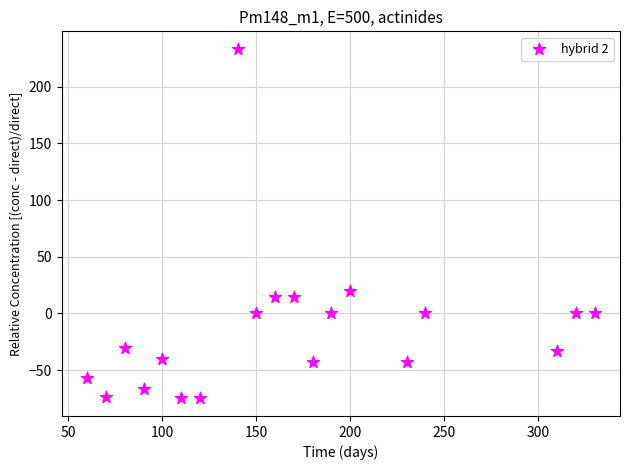

What is the range of Y values (max minus min)?

308.3